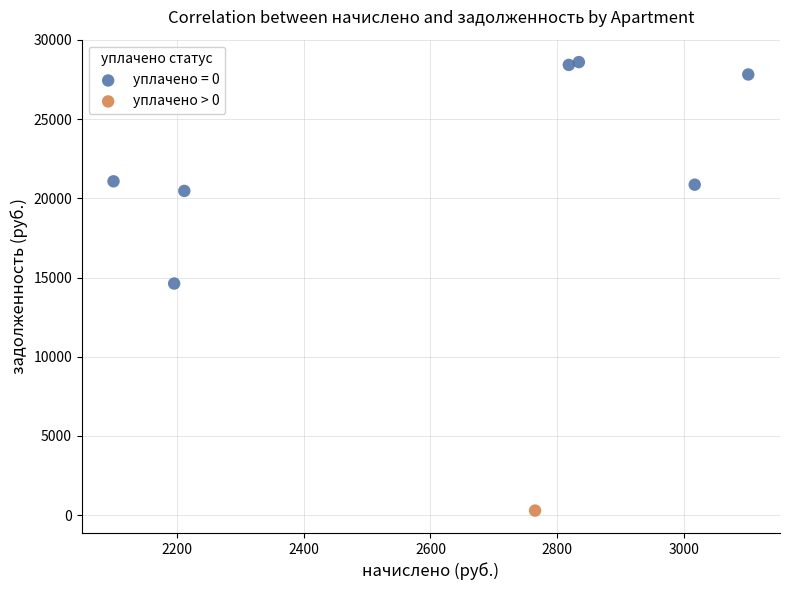

Which series reaches the minimum Y coordinate?

уплачено > 0